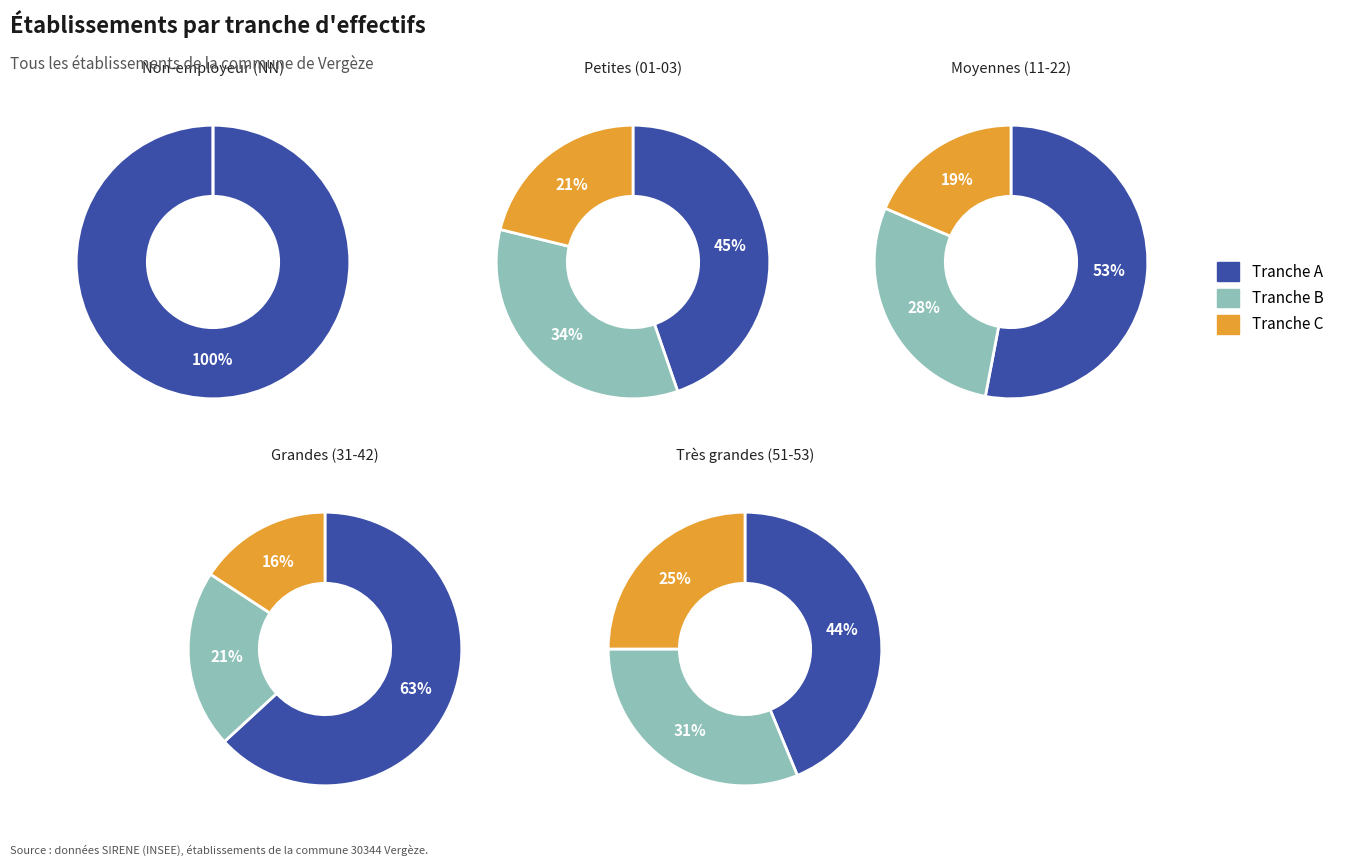

Does 03 account for over 50% of the chart?

No